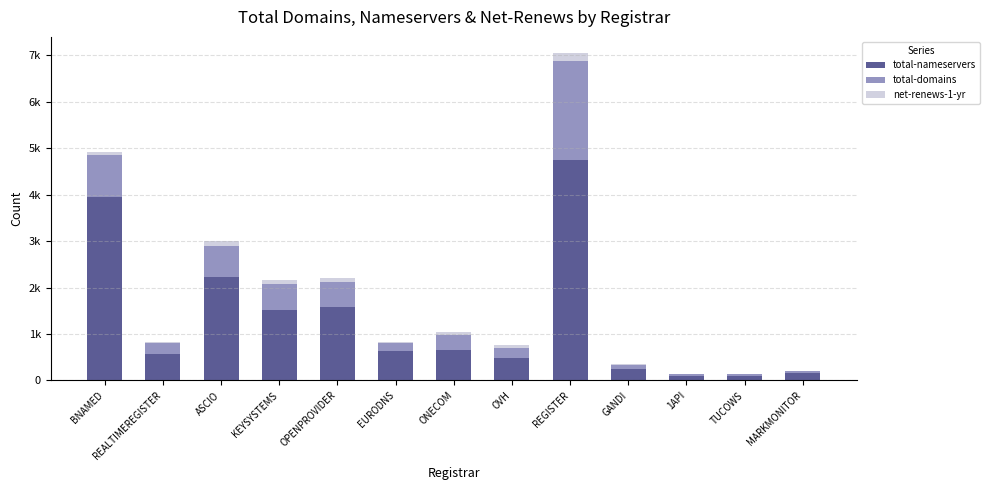

At which category is the sum across all series the highest?

REGISTER